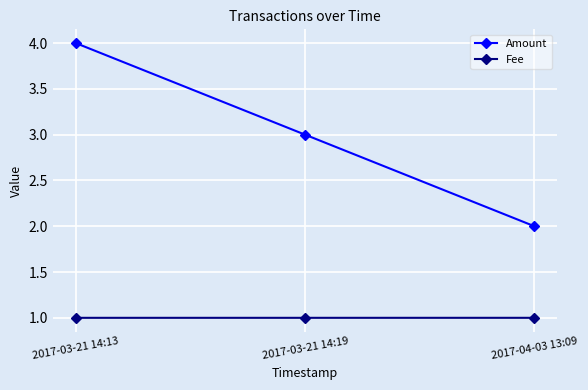

Which category has the highest value across all series?

2017-03-21 14:13